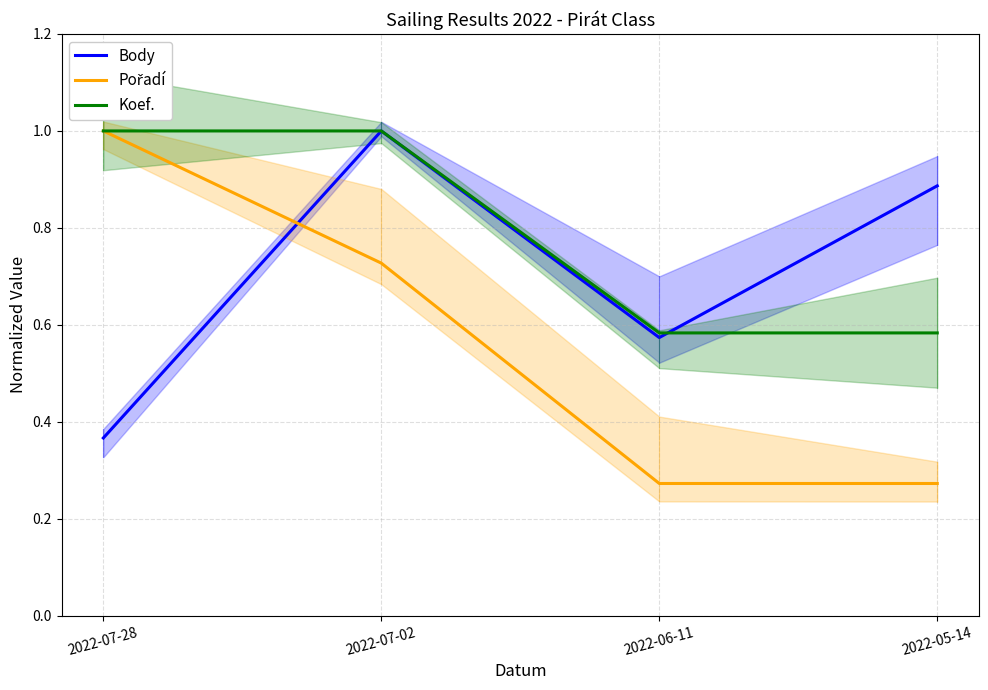

What is the difference between the highest and lowest values at 2022-07-28?

0.6